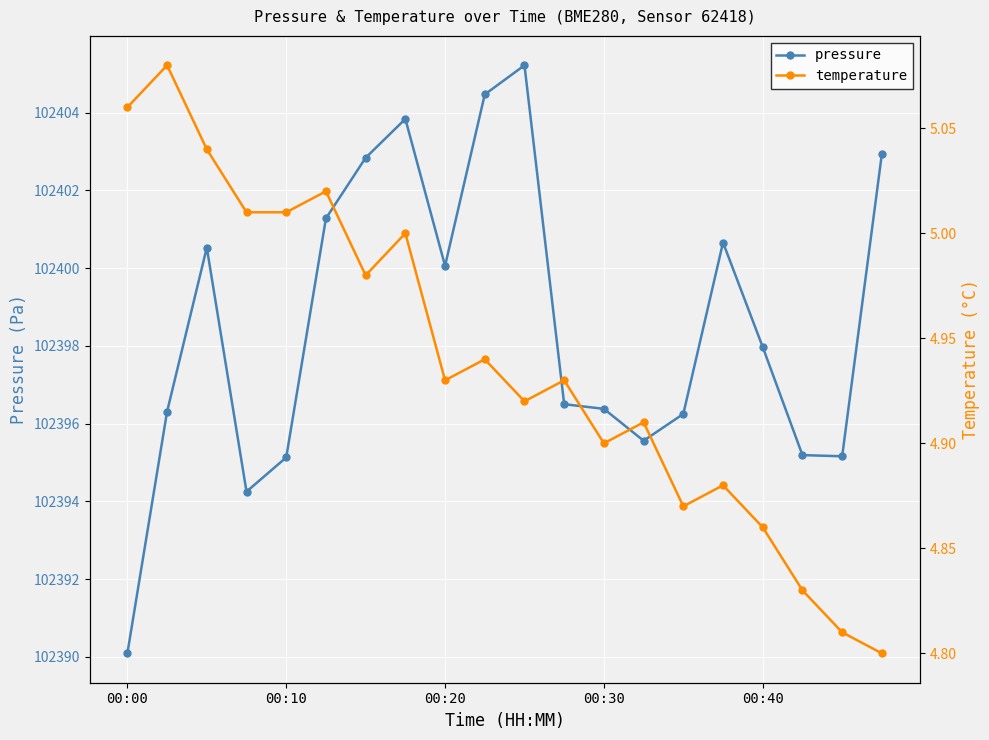

How many lines are shown in the chart?

2